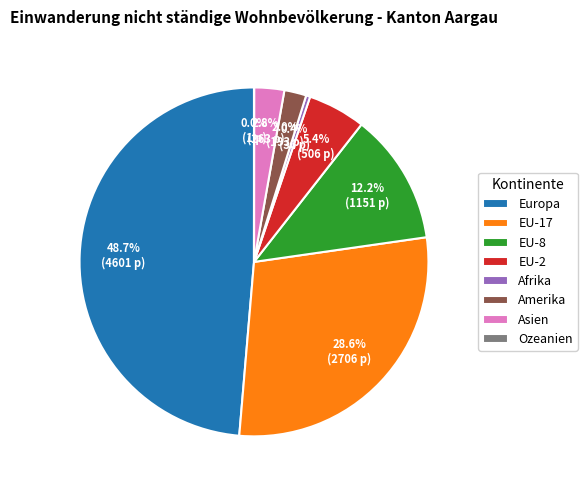

To the nearest percent, what is the combined percentage of EU-2 and EU-8?

18%